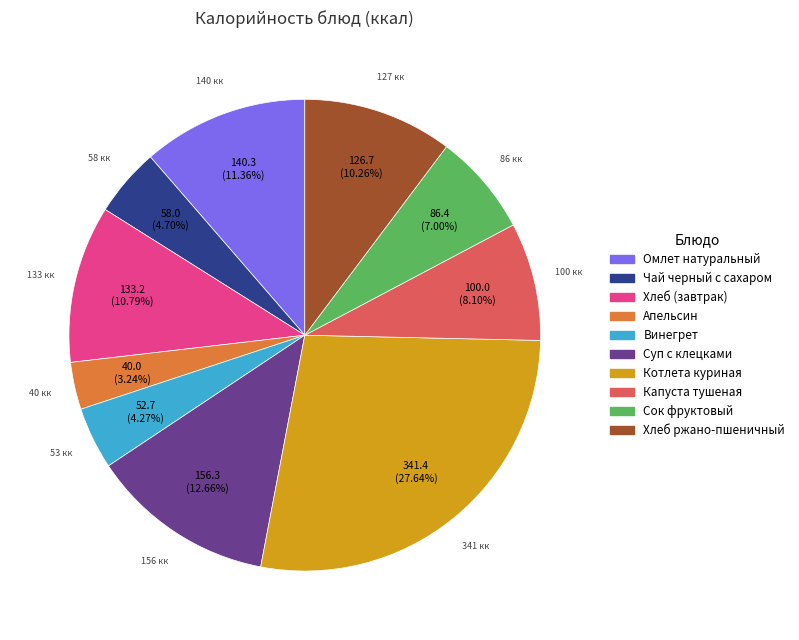

How many slices are in this pie chart?

10